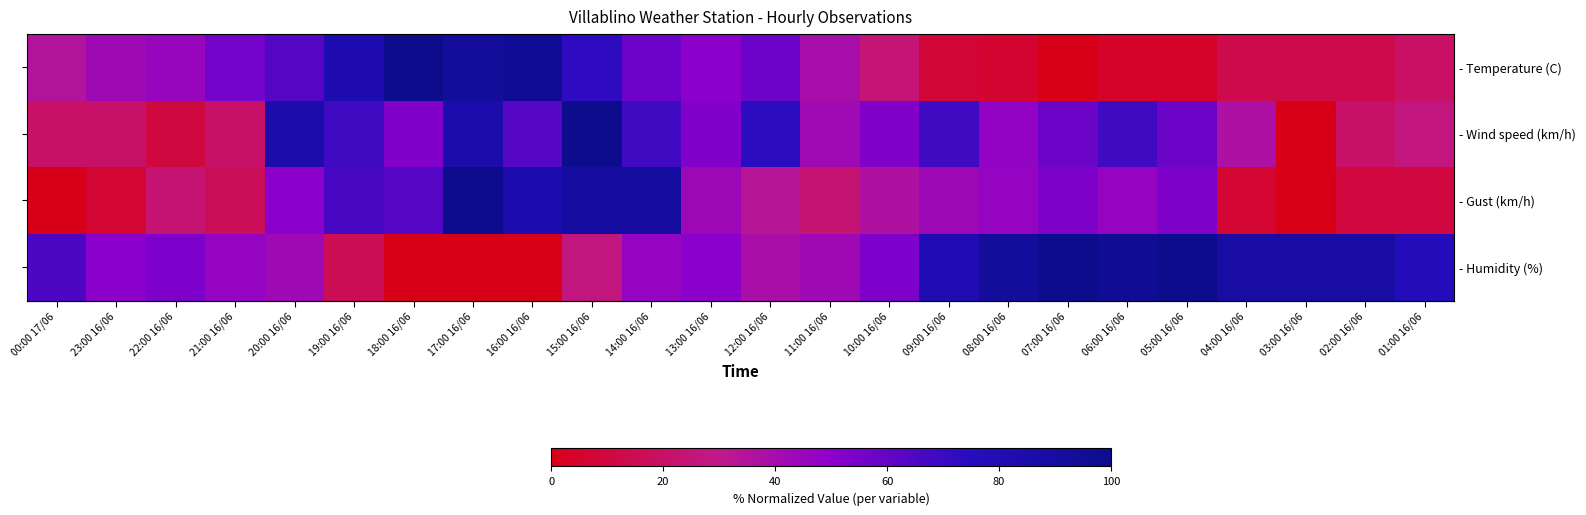

Which category has the lowest value in the - Humidity (%) series?

18:00 16/06